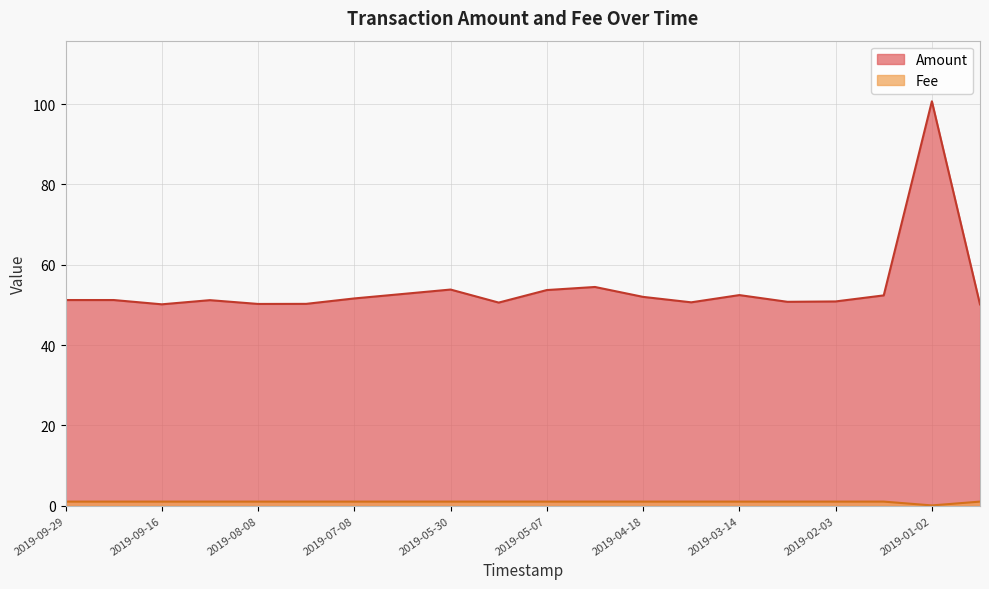

True or false: Amount and Fee cross at least once.

False